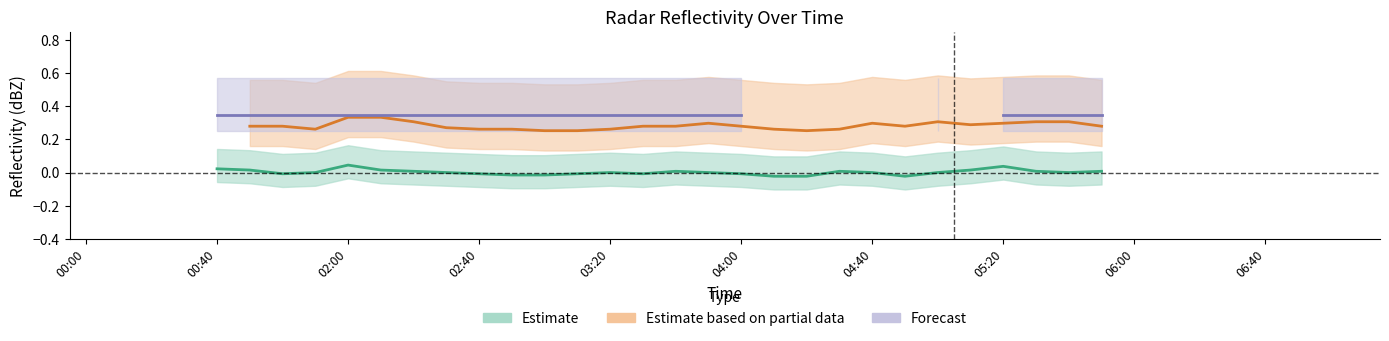

What is the value of the Forecast point at the 11th from the left?

0.3